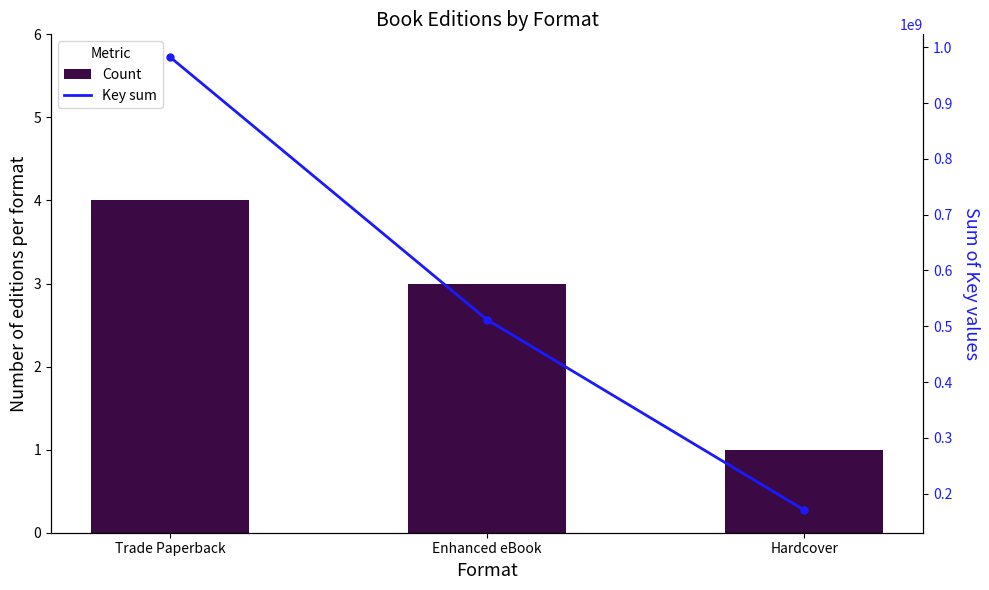

Rank the series by their maximum value, from lowest to highest.

Count, Key sum